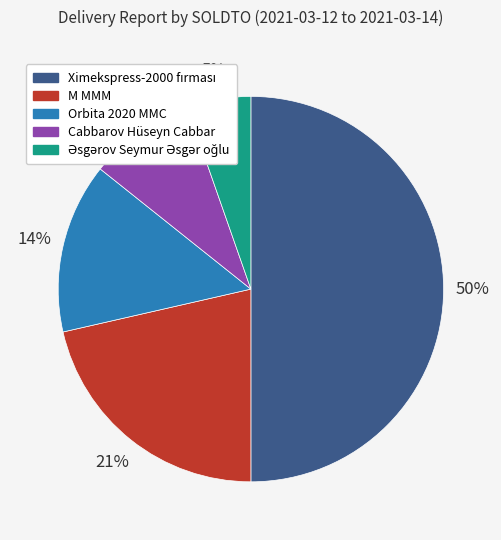

To the nearest percent, what is the difference between the largest and smallest slice percentages?

45%